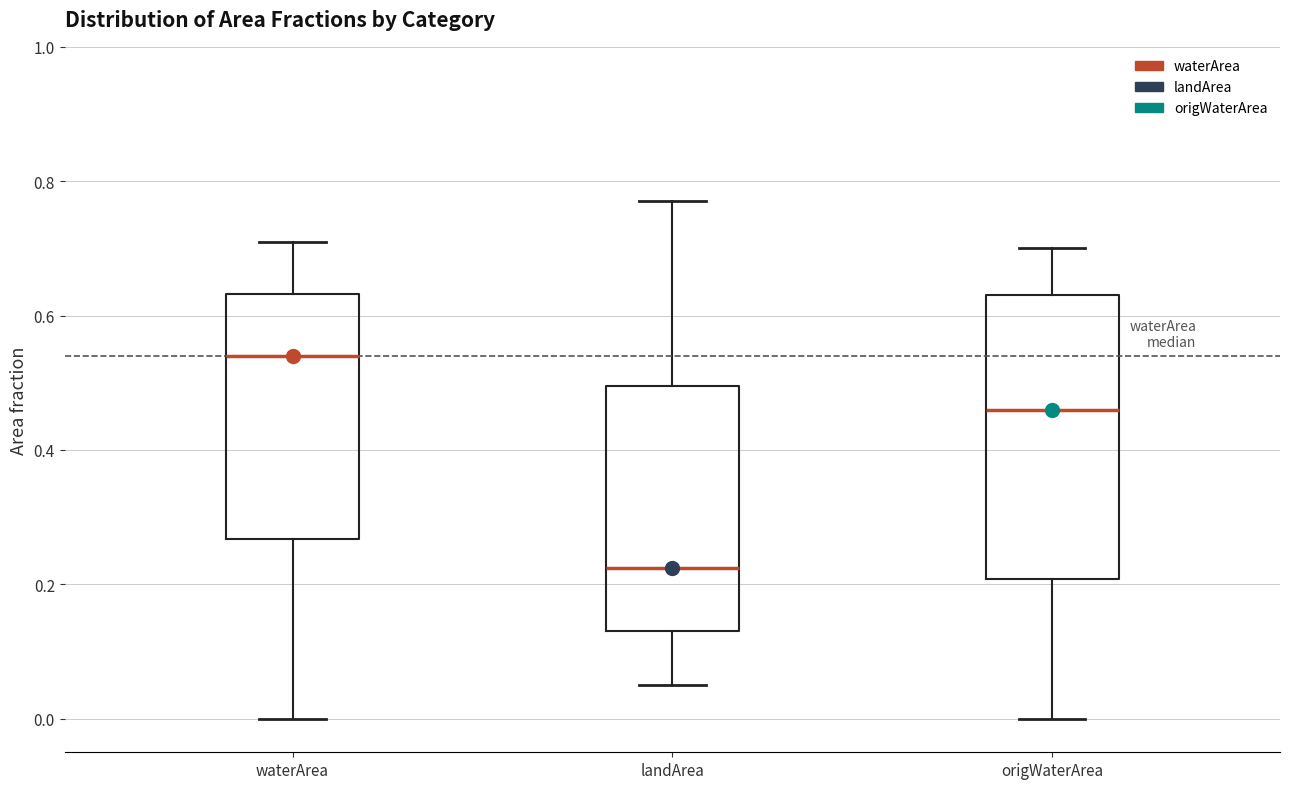

Comparing the boxes themselves (not the whiskers), which one is the tallest?

origWaterArea